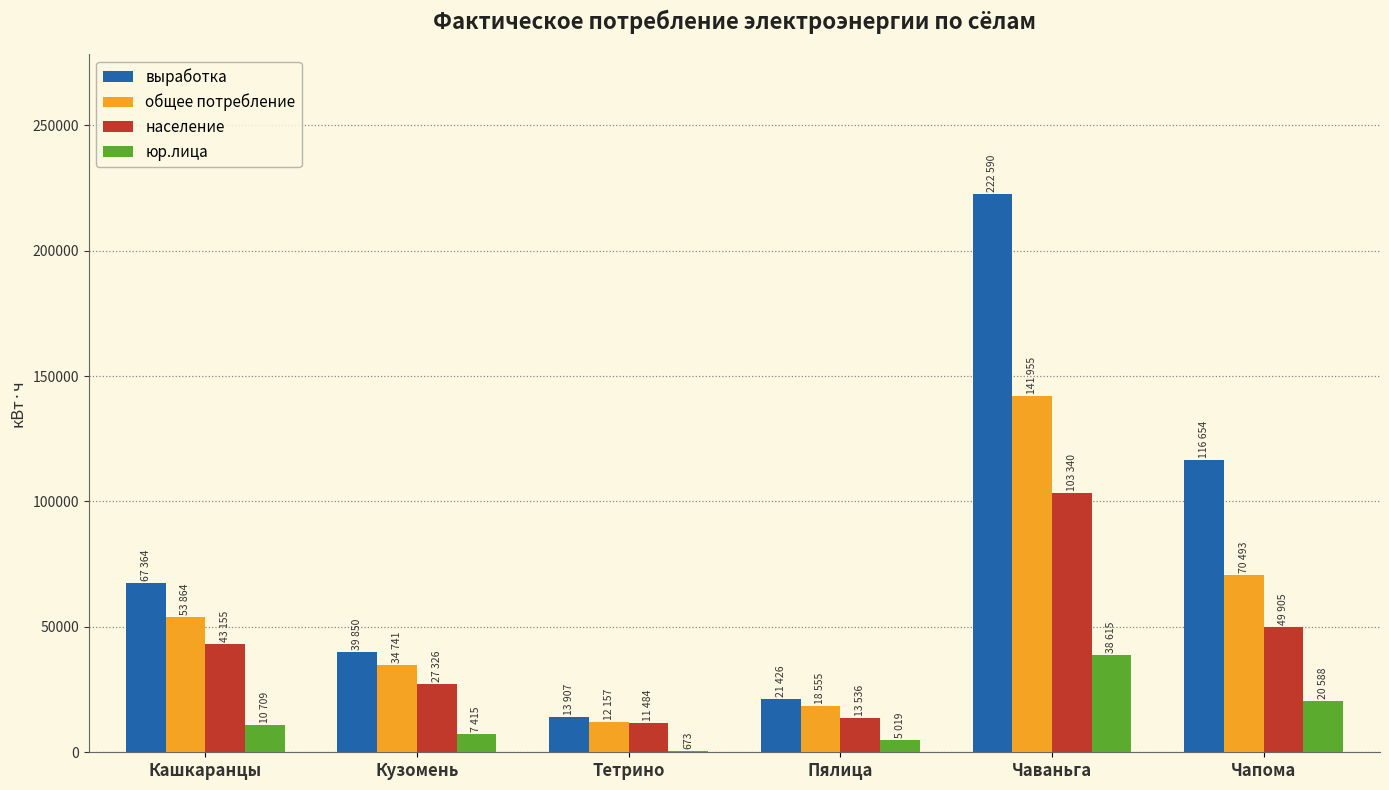

Reading right to left, list all the values displayed in this chart.

выработка: Чапома=116654	Чаваньга=222590	Пялица=21426	Тетрино=13907	Кузомень=39850	Кашкаранцы=67364
общее потребление: Чапома=70493	Чаваньга=141955	Пялица=18555	Тетрино=12157	Кузомень=34741	Кашкаранцы=53864
население: Чапома=49905	Чаваньга=103340	Пялица=13536	Тетрино=11484	Кузомень=27326	Кашкаранцы=43155
юр.лица: Чапома=20588	Чаваньга=38615	Пялица=5019	Тетрино=673	Кузомень=7415	Кашкаранцы=10709